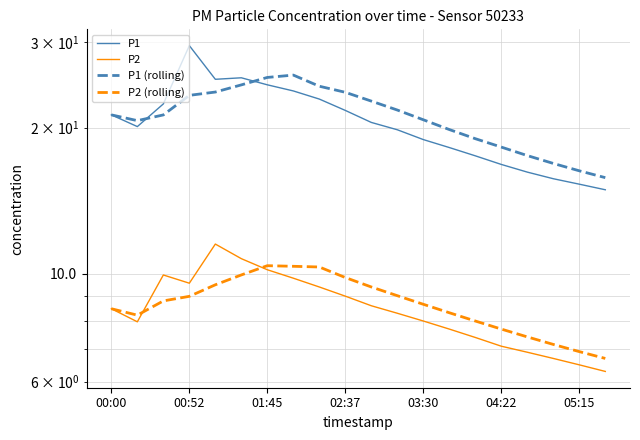

Rank the series at 7 from highest to lowest value.

P1 (rolling), P1, P2 (rolling), P2